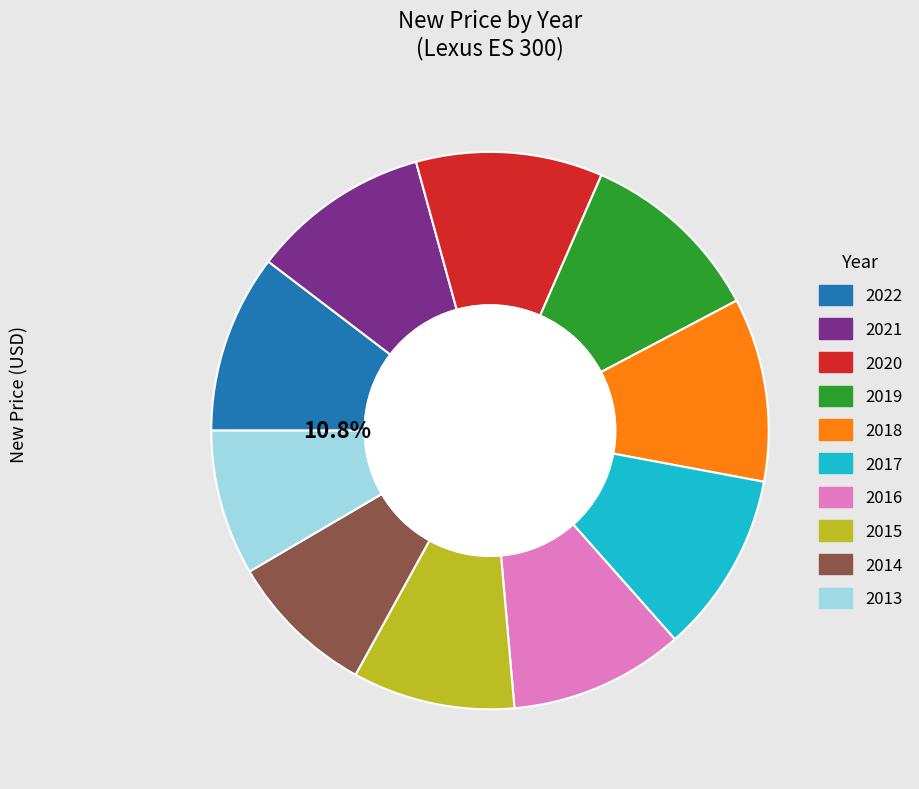

To the nearest percent, what is the combined percentage of 2021 and 2016?

20%